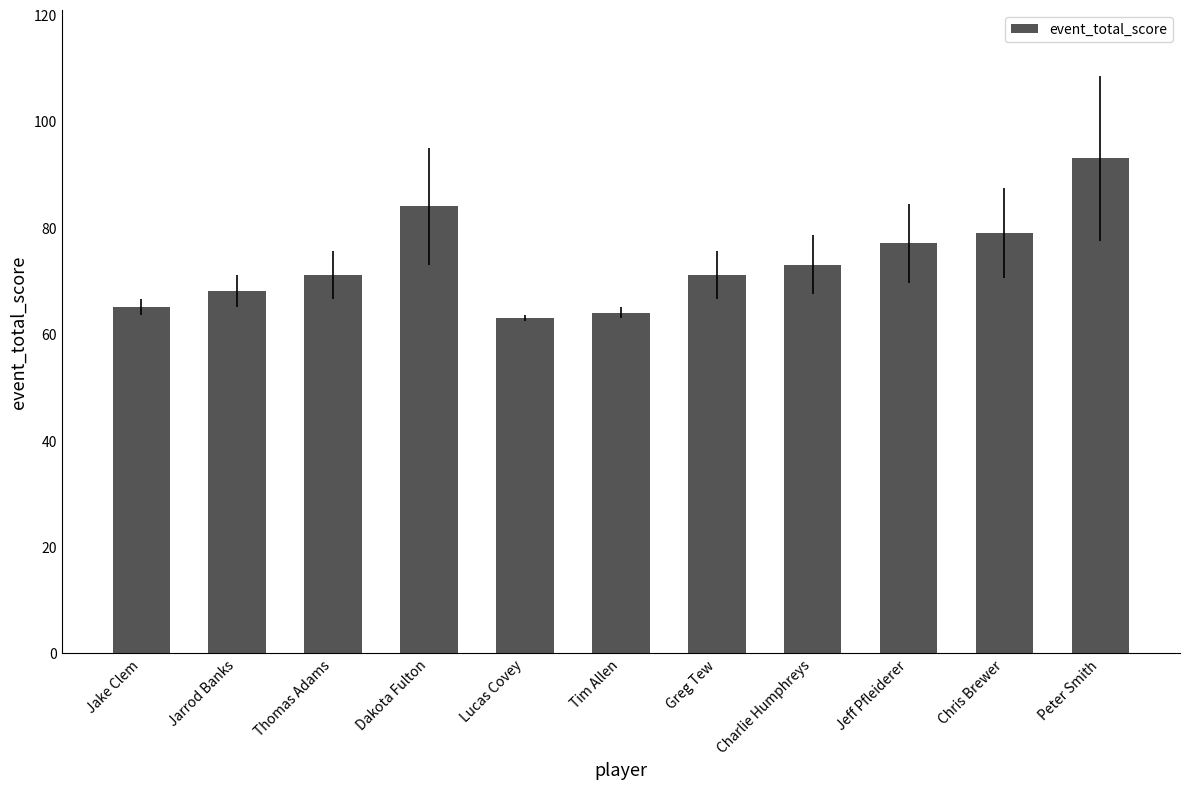

What is the average value?

73